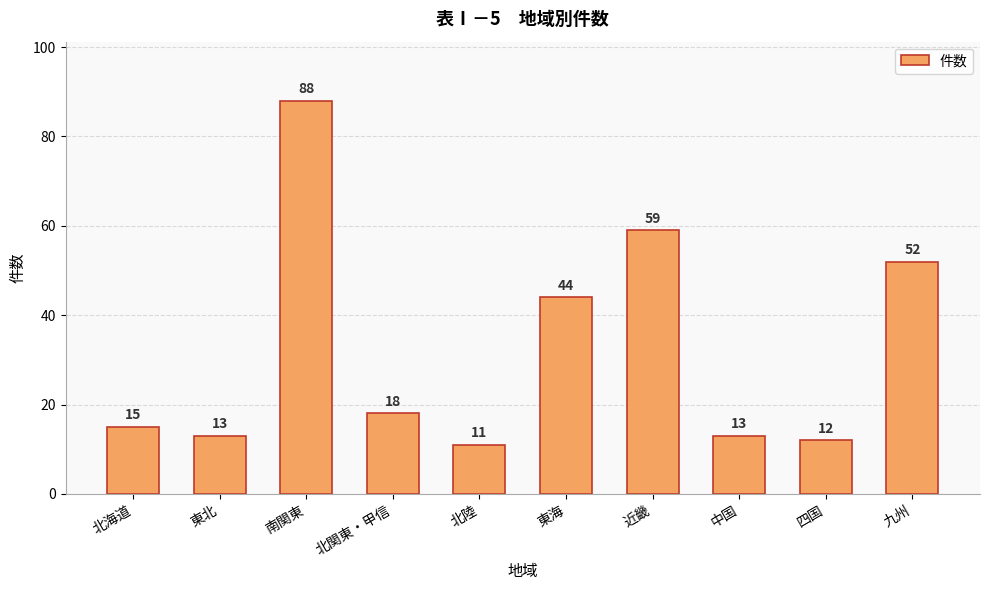

What is the difference between the values at 四国 and 近畿?

47